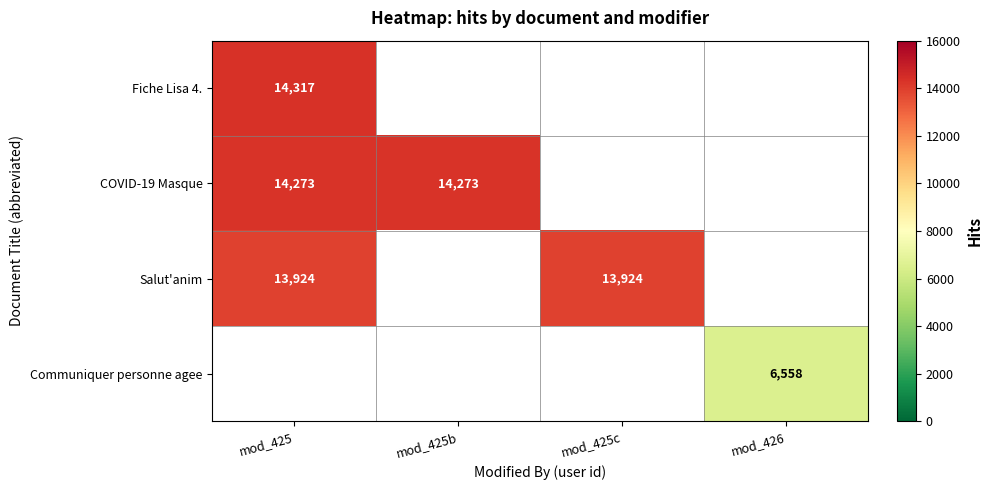

True or false: Salut'anim has a value of 5828 at mod_425c.

False